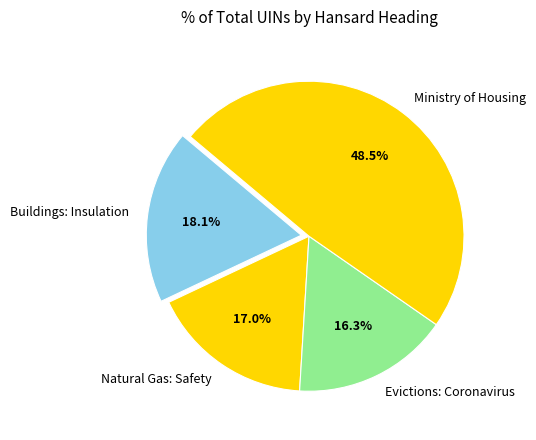

How much of the chart is everything except Evictions: Coronavirus?

83.7%